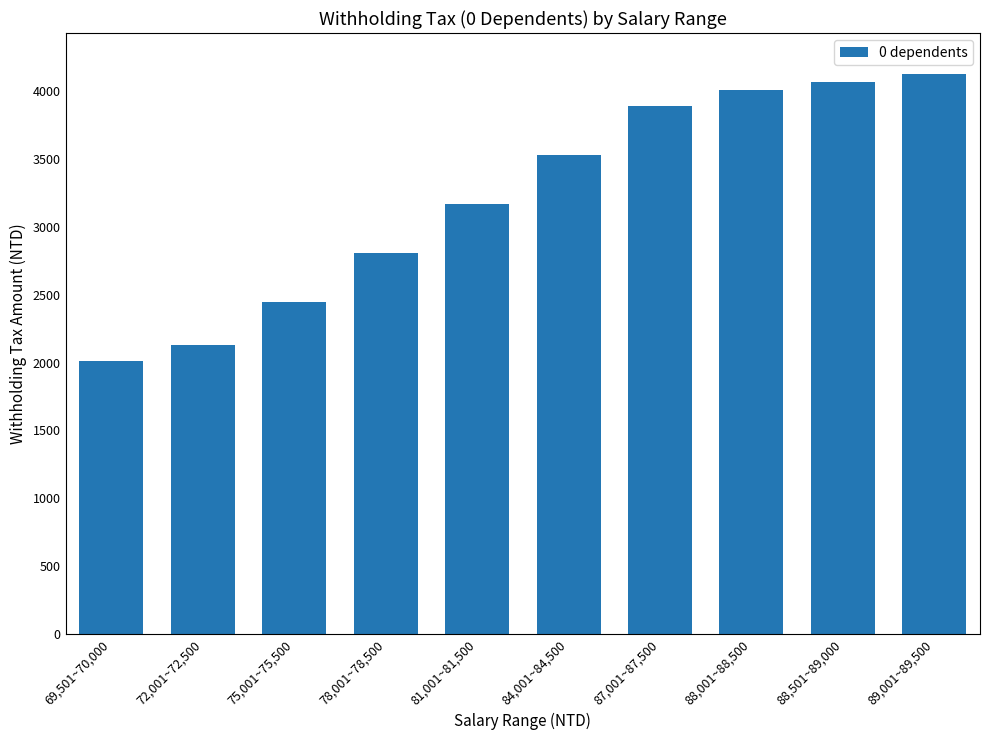

What is the value of the 9th bar from the left?

4070